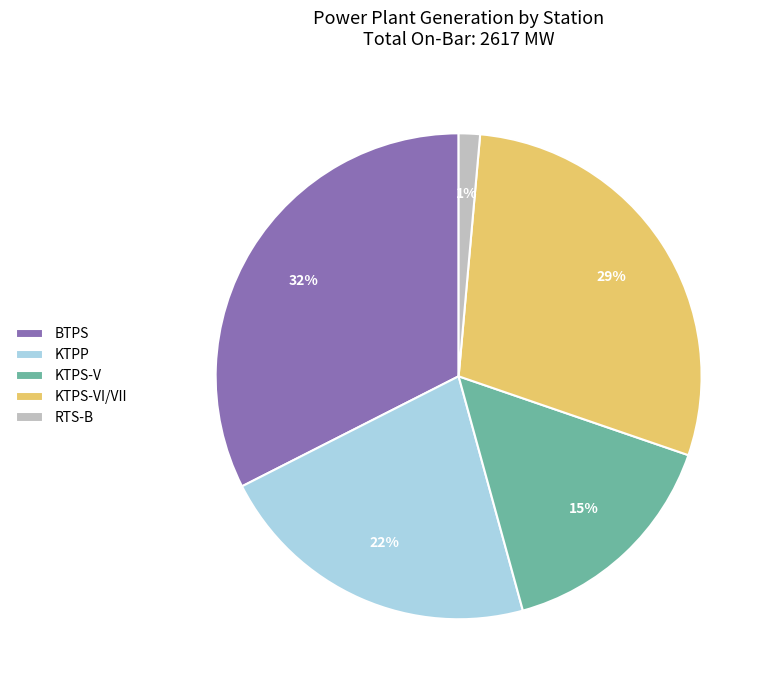

Is the sum of KTPS-V and RTS-B greater than half?

No